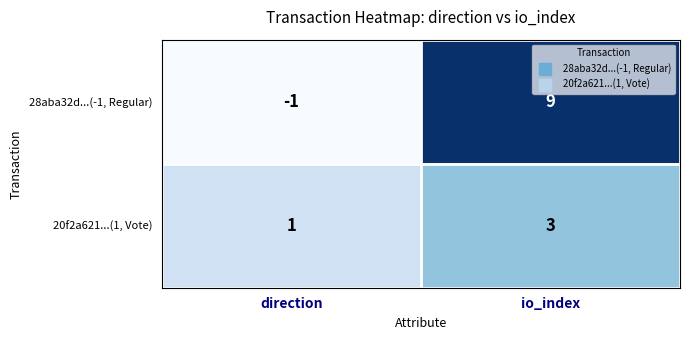

Reading left to right, extract all data points from this chart.

28aba32d...(-1, Regular): -1	9
20f2a621...(1, Vote): 1	3